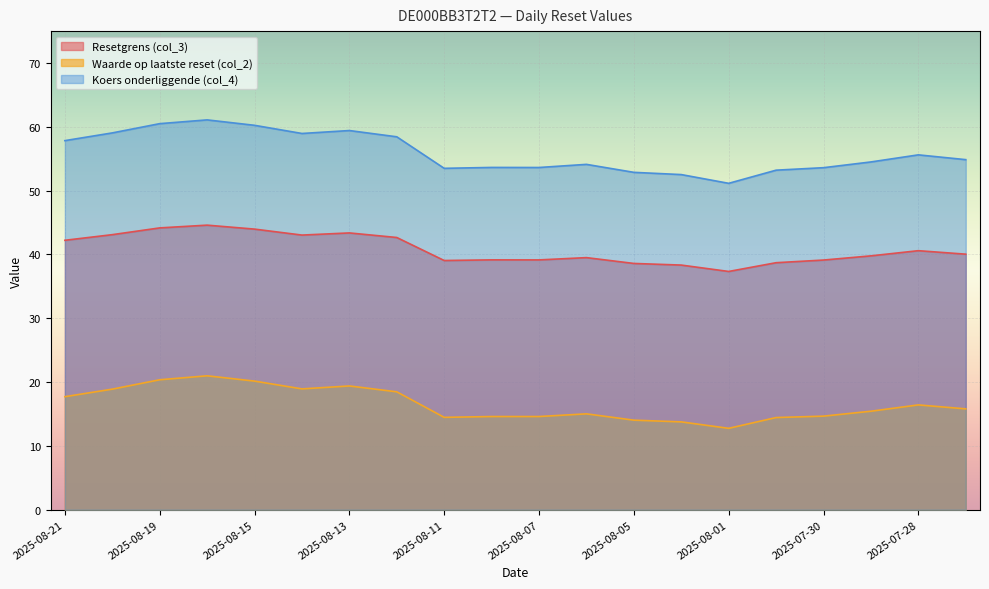

Where is Koers onderliggende (col_4) nearest to the value 56?

2025-07-28